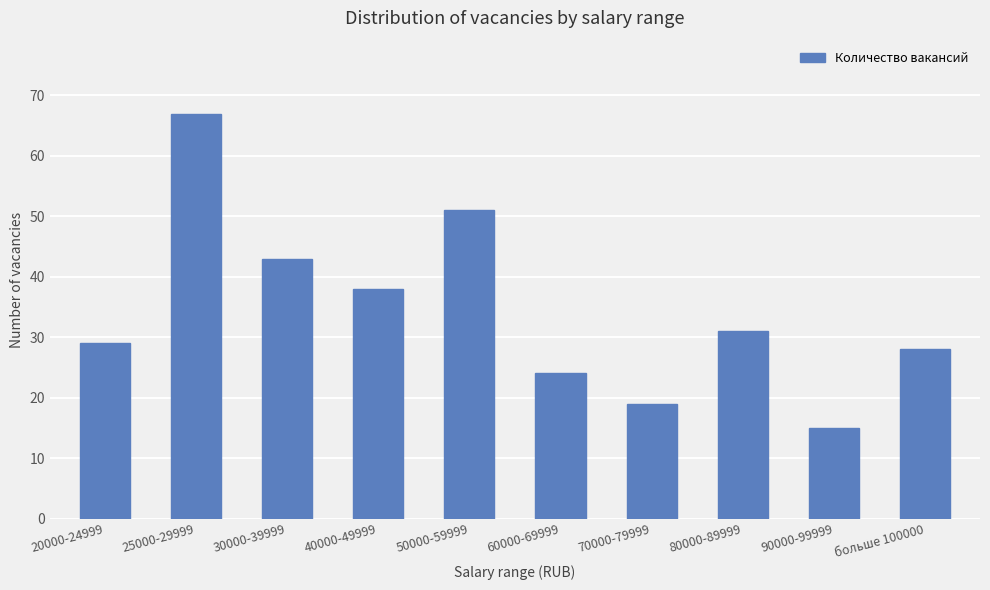

What is the difference between the maximum and minimum values?

52